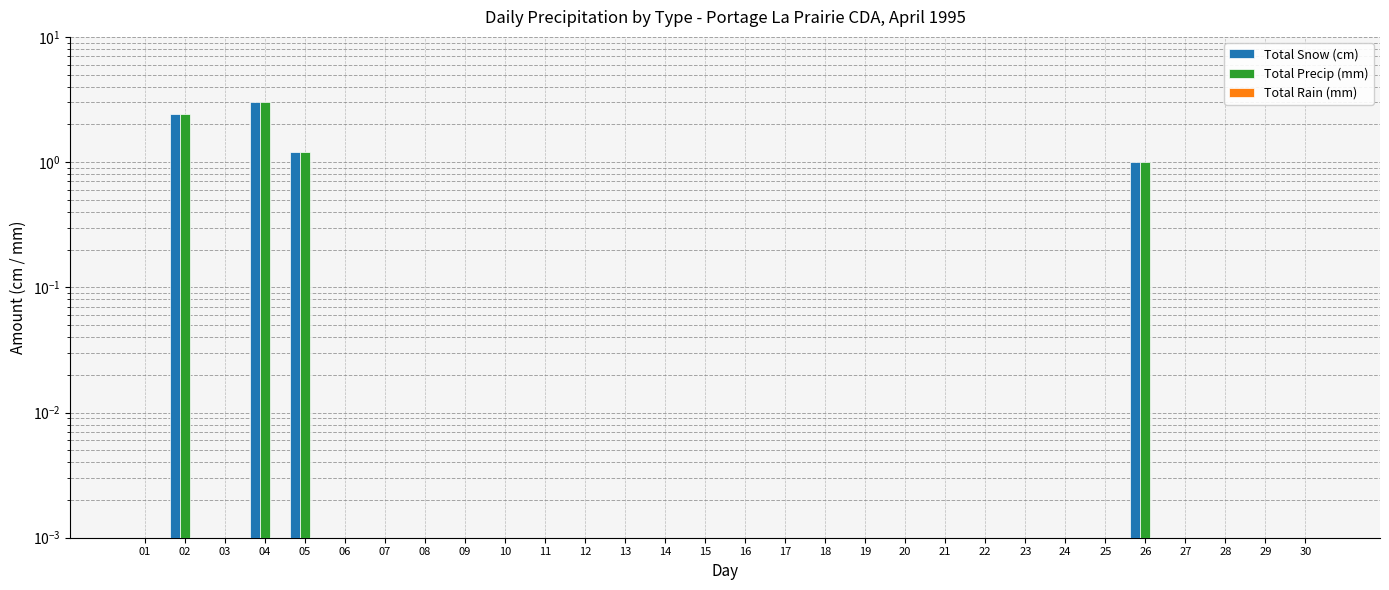

List the series in order of their peak value, highest first.

Total Snow (cm), Total Precip (mm), Total Rain (mm)